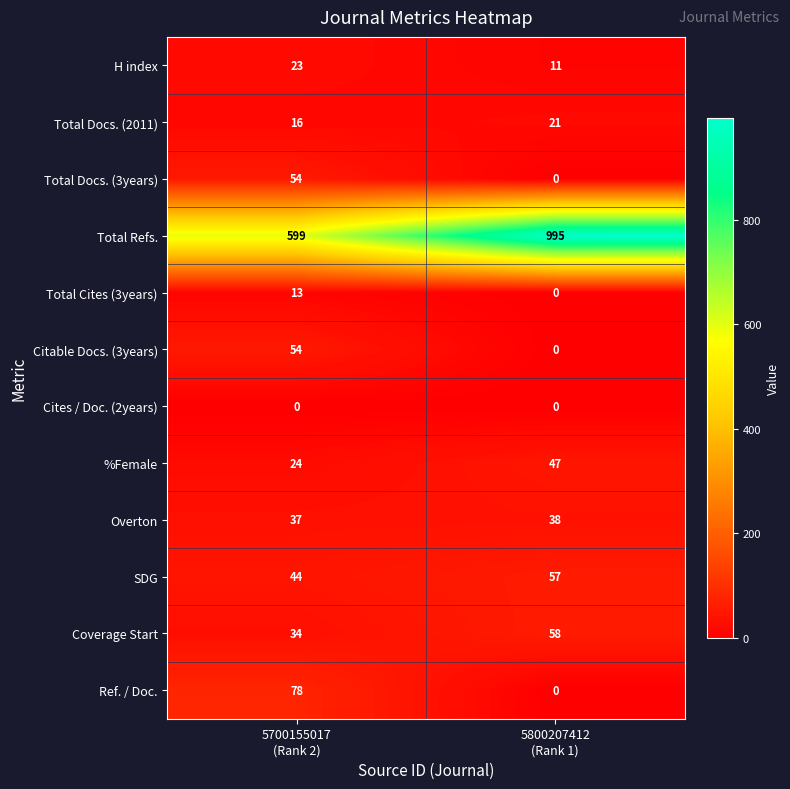

Which series has the largest range (max minus min)?

Total Refs.